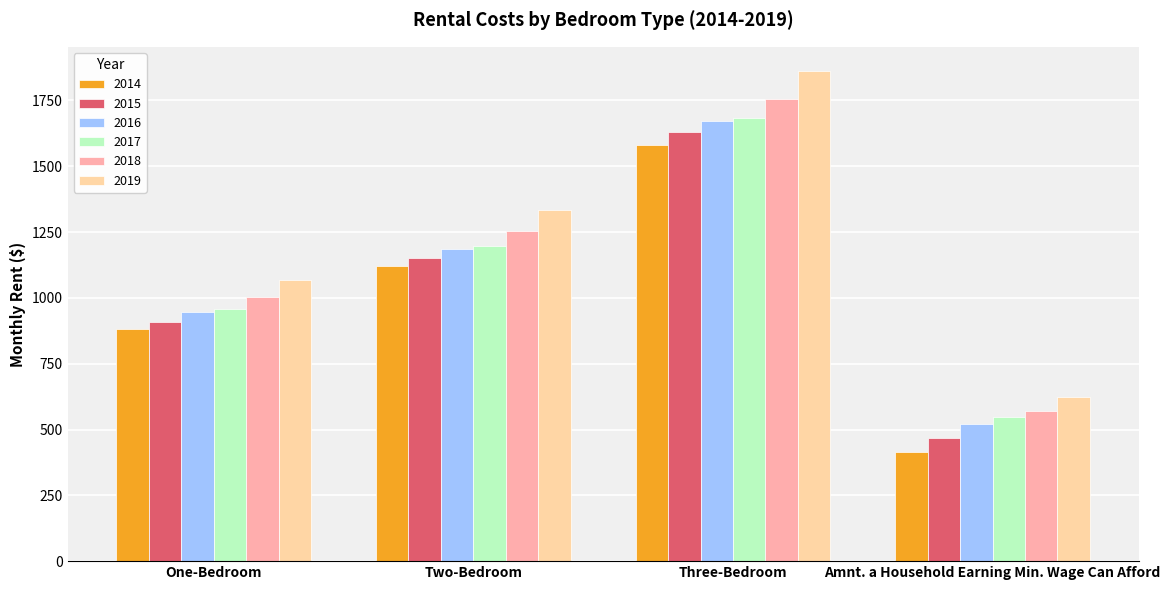

Reading right to left, extract all data points from this chart.

2014: Amnt. a Household Earning Min. Wage Can Afford=416	Three-Bedroom=1582	Two-Bedroom=1120	One-Bedroom=882
2015: Amnt. a Household Earning Min. Wage Can Afford=468	Three-Bedroom=1629	Two-Bedroom=1153	One-Bedroom=908
2016: Amnt. a Household Earning Min. Wage Can Afford=520	Three-Bedroom=1672	Two-Bedroom=1187	One-Bedroom=945
2017: Amnt. a Household Earning Min. Wage Can Afford=546	Three-Bedroom=1682	Two-Bedroom=1197	One-Bedroom=957
2018: Amnt. a Household Earning Min. Wage Can Afford=572	Three-Bedroom=1754	Two-Bedroom=1253	One-Bedroom=1003
2019: Amnt. a Household Earning Min. Wage Can Afford=624	Three-Bedroom=1861	Two-Bedroom=1335	One-Bedroom=1068